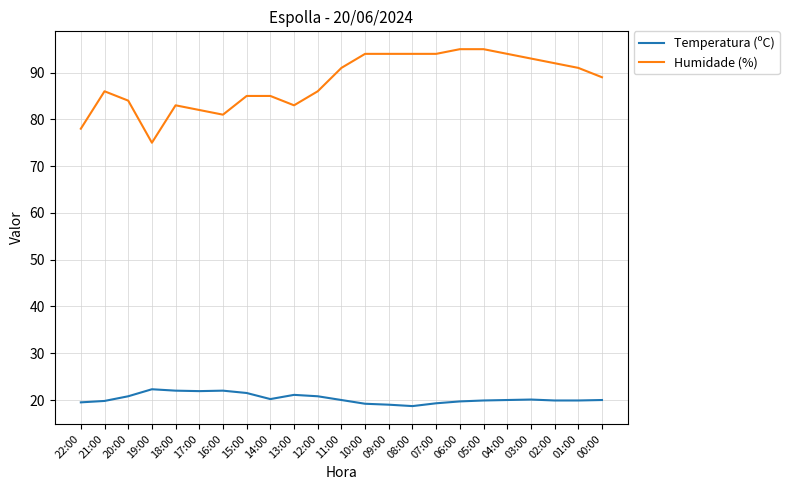

What is the sum of all Humidade (%) values?

2024.0